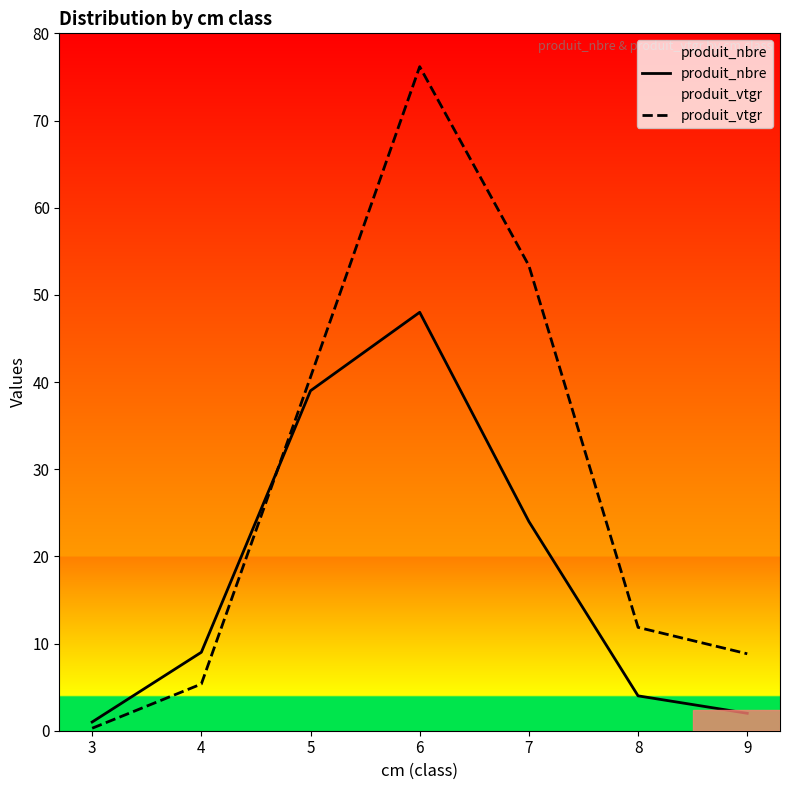

List the labels in order of produit_vtgr value, smallest first.

3, 4, 9, 8, 5, 7, 6